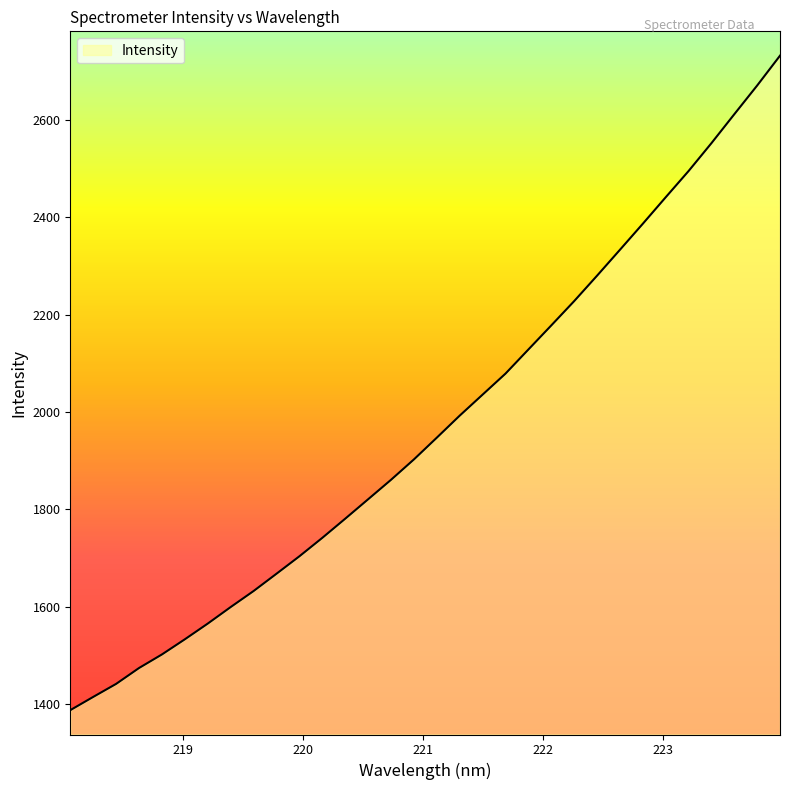

What is the difference between the maximum and minimum values?

1344.3